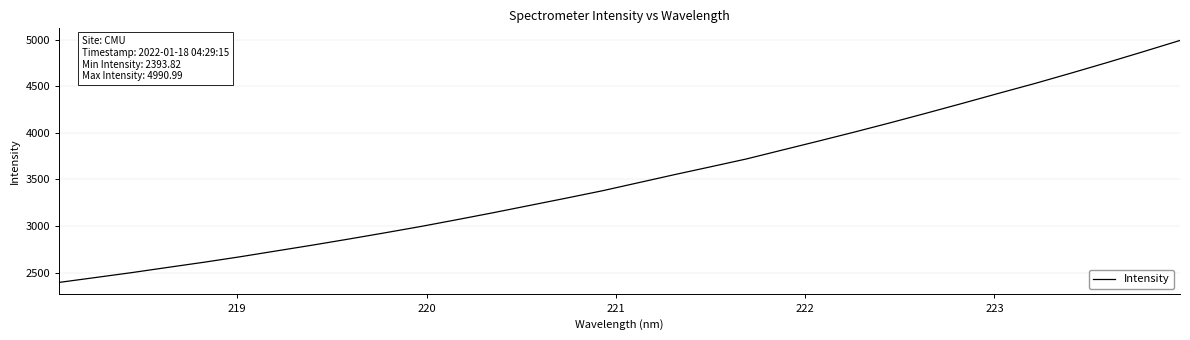

What is the minimum value shown in the chart?

2393.8